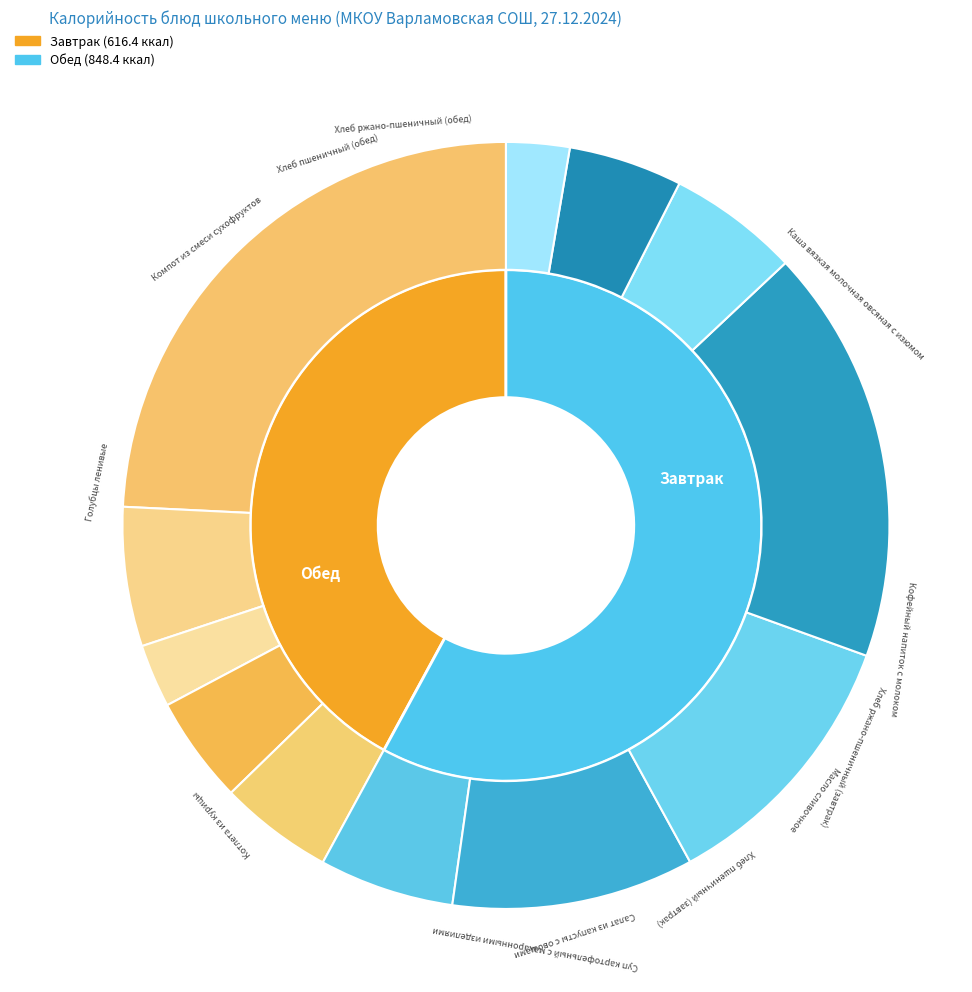

Rank the categories by value from lowest to highest.

Хлеб ржано-пшеничный (завтрак), Хлеб ржано-пшеничный (обед), Масло сливочное, Хлеб пшеничный (завтрак), Хлеб пшеничный (обед), Компот из смеси сухофруктов, Салат из капусты с овощами, Кофейный напиток с молоком, Суп картофельный с макаронными изделиями, Котлета из курицы, Голубцы ленивые, Каша вязкая молочная овсяная с изюмом